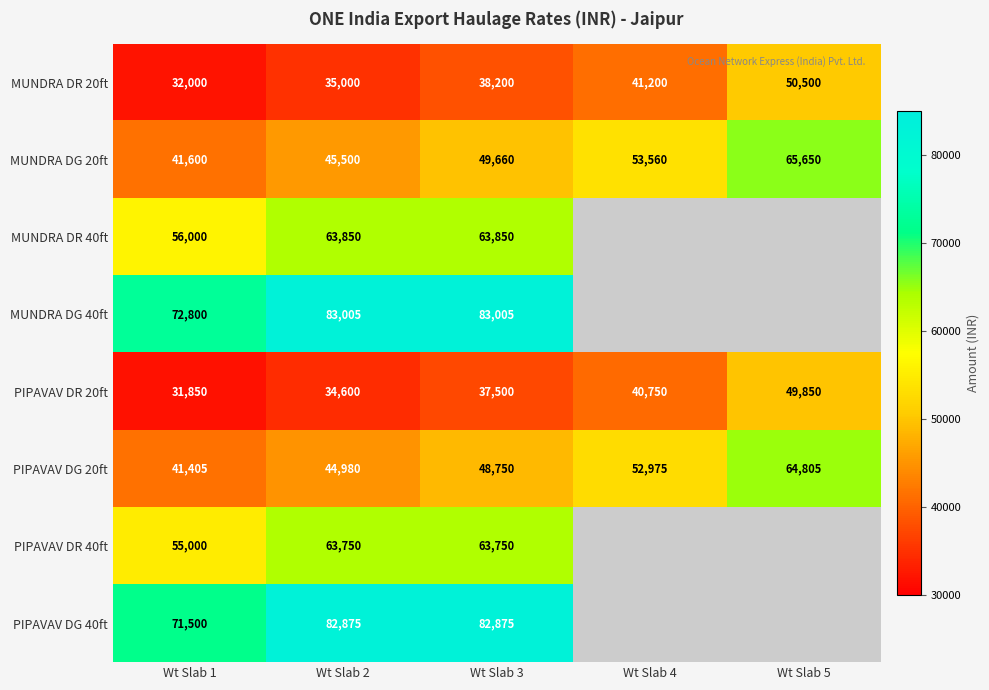

At which label is MUNDRA DG 20ft closest to 53625?

Wt Slab 4